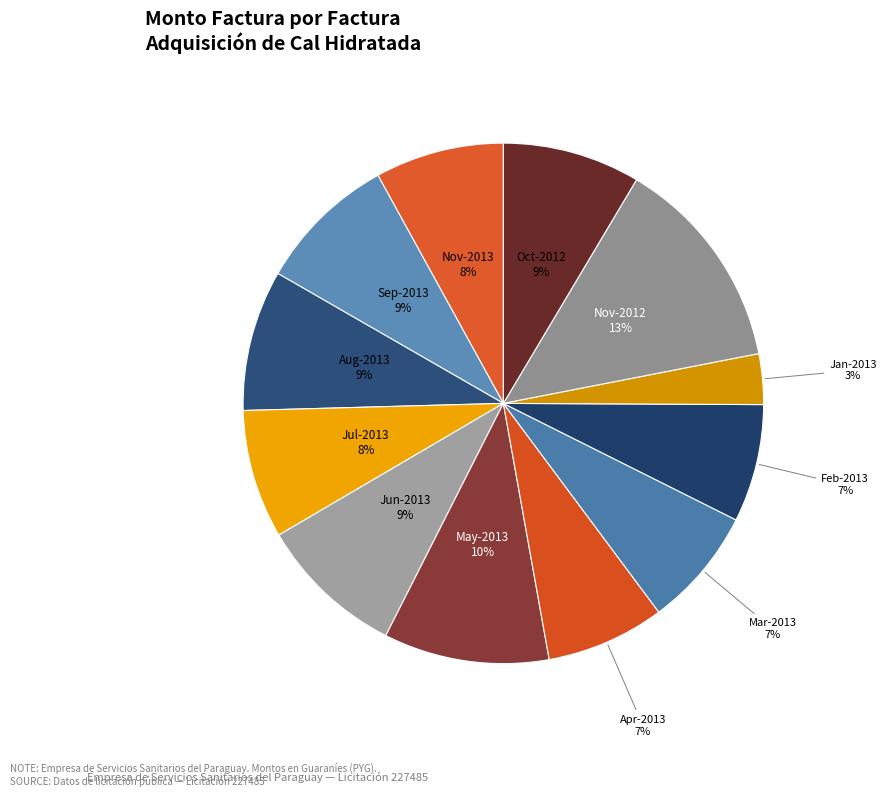

True or false: Jan-2013 accounts for 3% of the total.

True